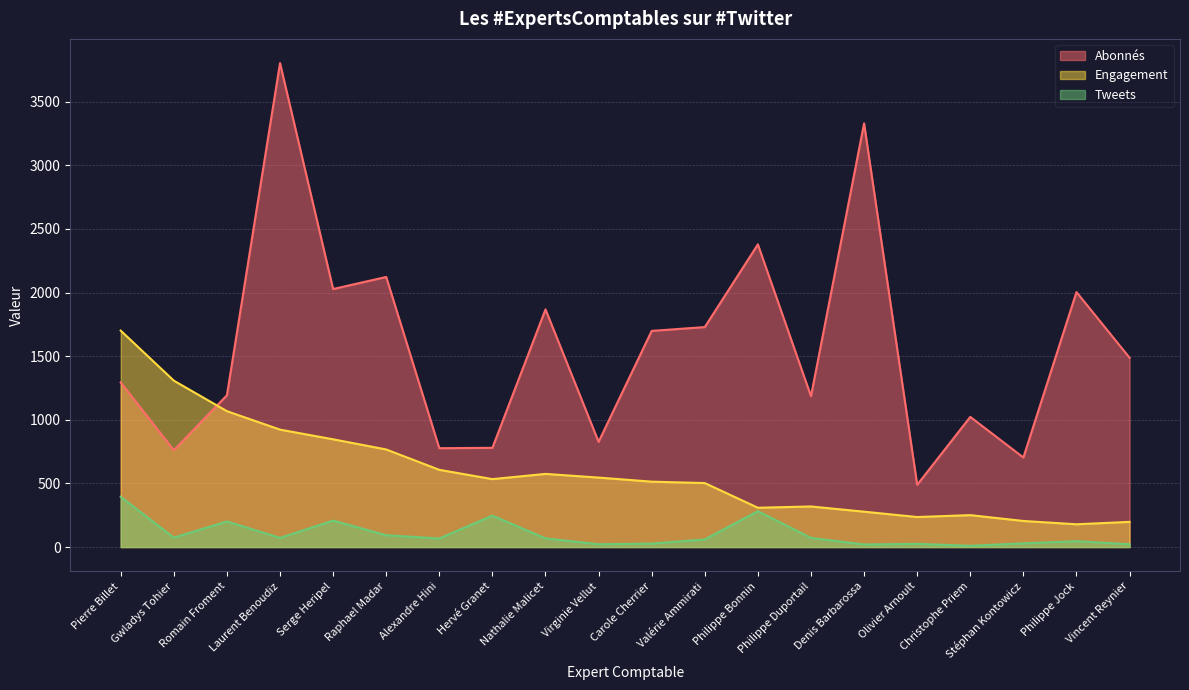

Is it true that Engagement equals 325 at Stéphan Kontowicz?

False